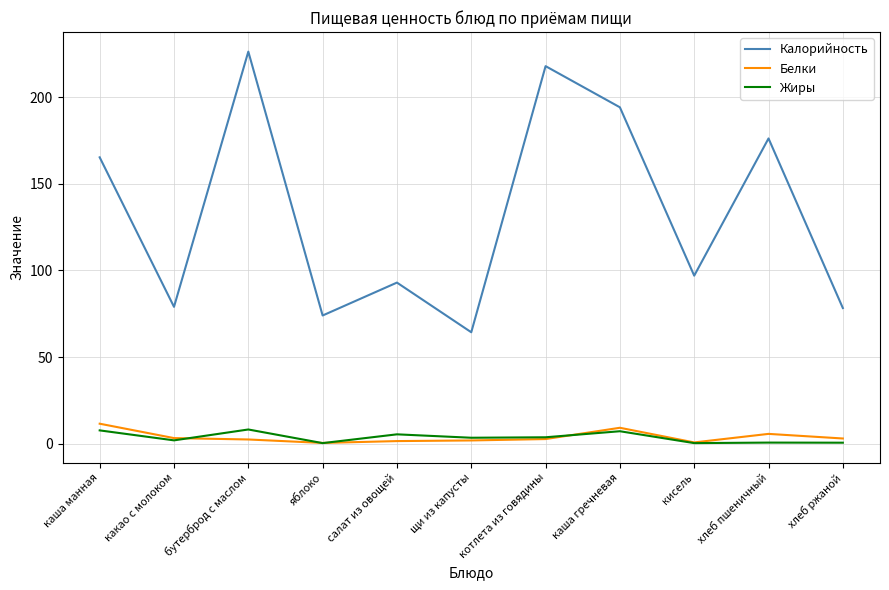

Which category has the highest value in the Калорийность series?

бутерброд с маслом